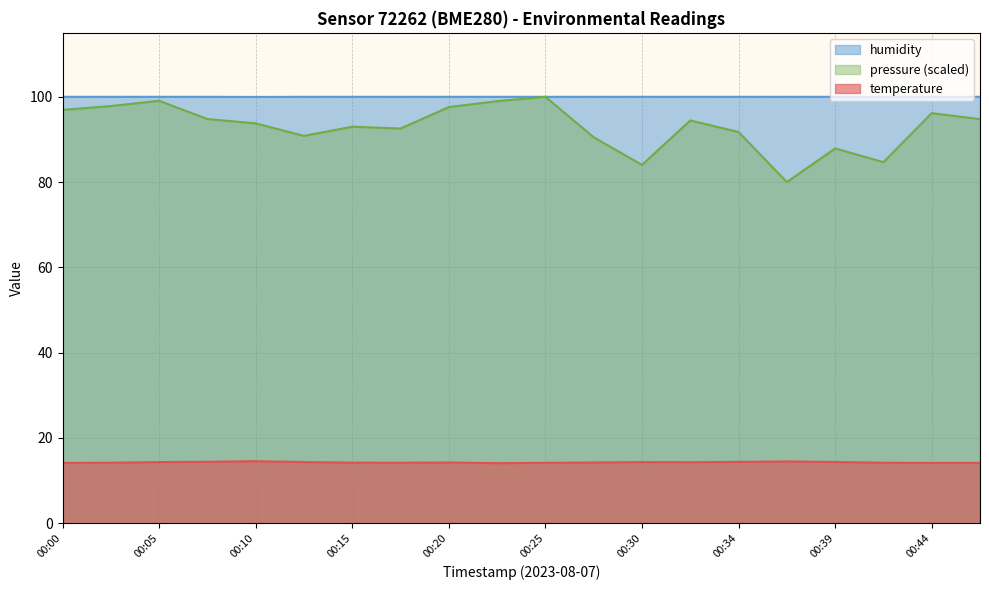

Reading left to right, what are all the values shown in this chart?

temperature: 14.1	14.2	14.3	14.4	14.5	14.3	14.2	14.2	14.2	14.1	14.2	14.2	14.3	14.3	14.4	14.5	14.4	14.2	14.1	14.2
humidity: 100.0	100.0	100.0	100.0	100.0	100.0	100.0	100.0	100.0	100.0	100.0	100.0	100.0	100.0	100.0	100.0	100.0	100.0	100.0	100.0
pressure_norm: 96.9	97.8	99.1	94.8	93.8	90.8	93.0	92.6	97.6	99.0	100.0	90.5	84.0	94.5	91.7	80.0	87.9	84.7	96.2	94.8